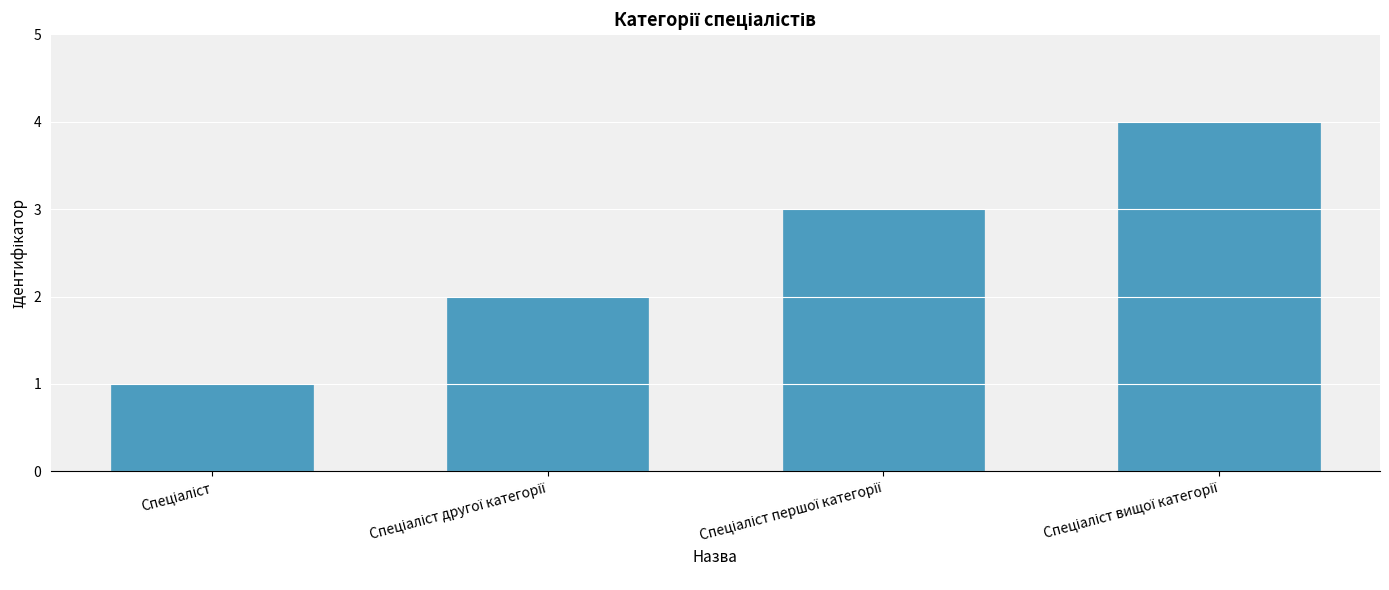

What is the maximum value shown in the chart?

4